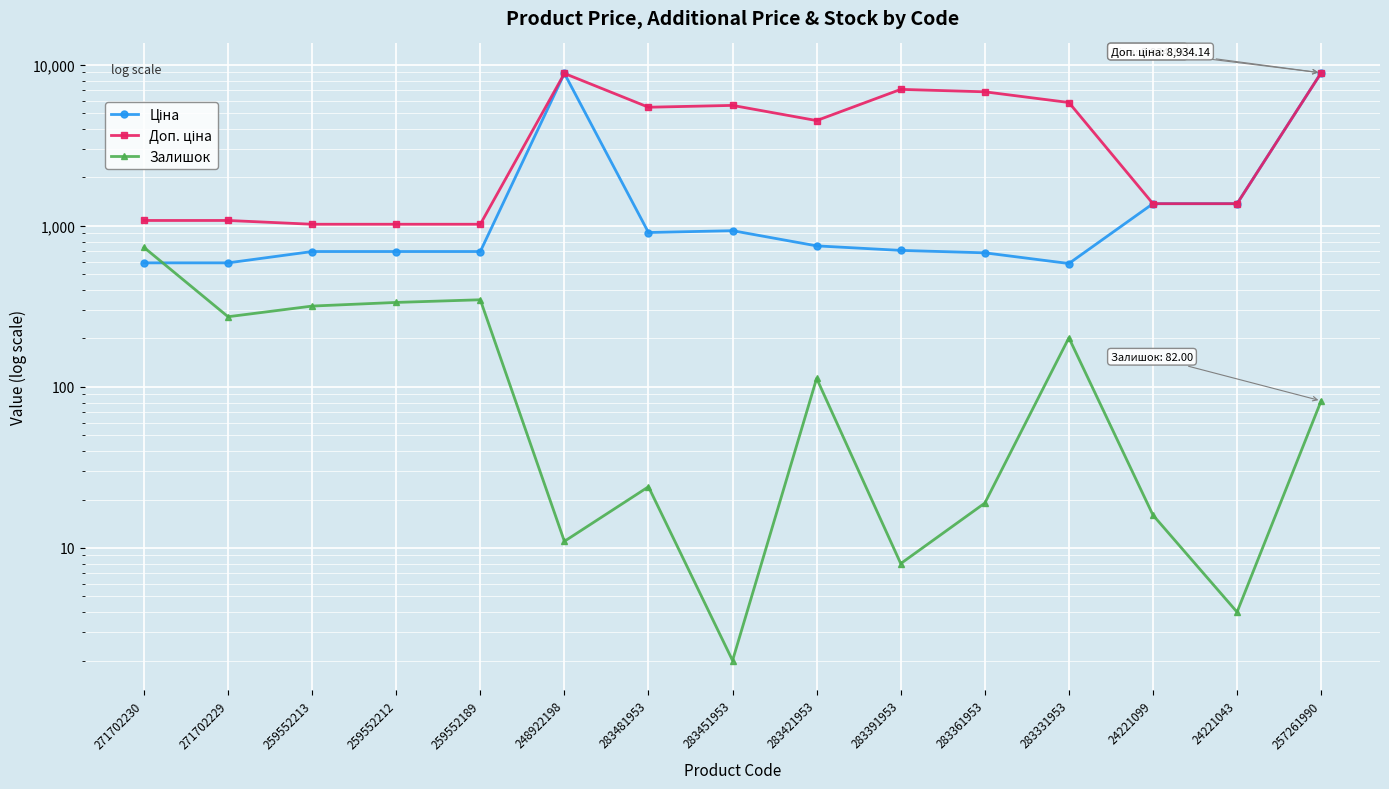

List the series in order of their peak value, lowest first.

Залишок, Ціна, Доп. ціна